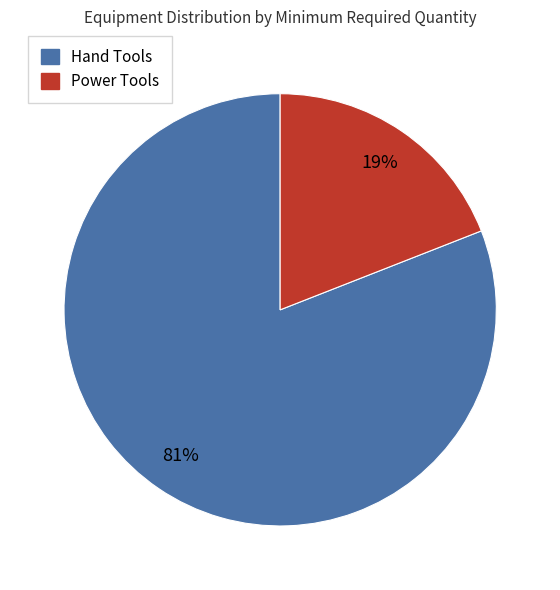

Is there any slice that represents more than half of the pie?

Yes